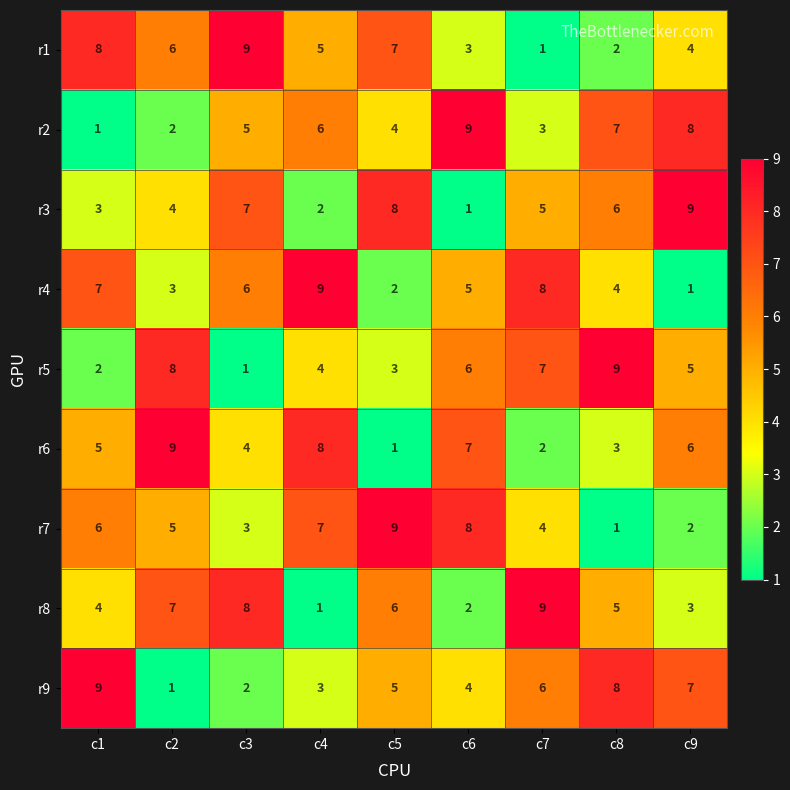

How many r7 values are between 3 and 7?

5